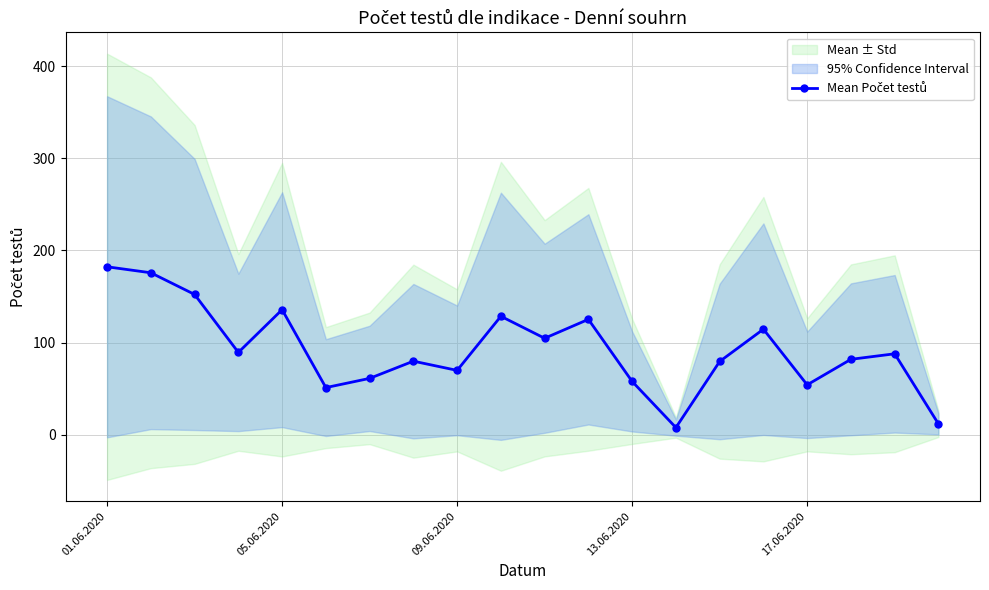

What is the maximum value shown in the chart?

182.3